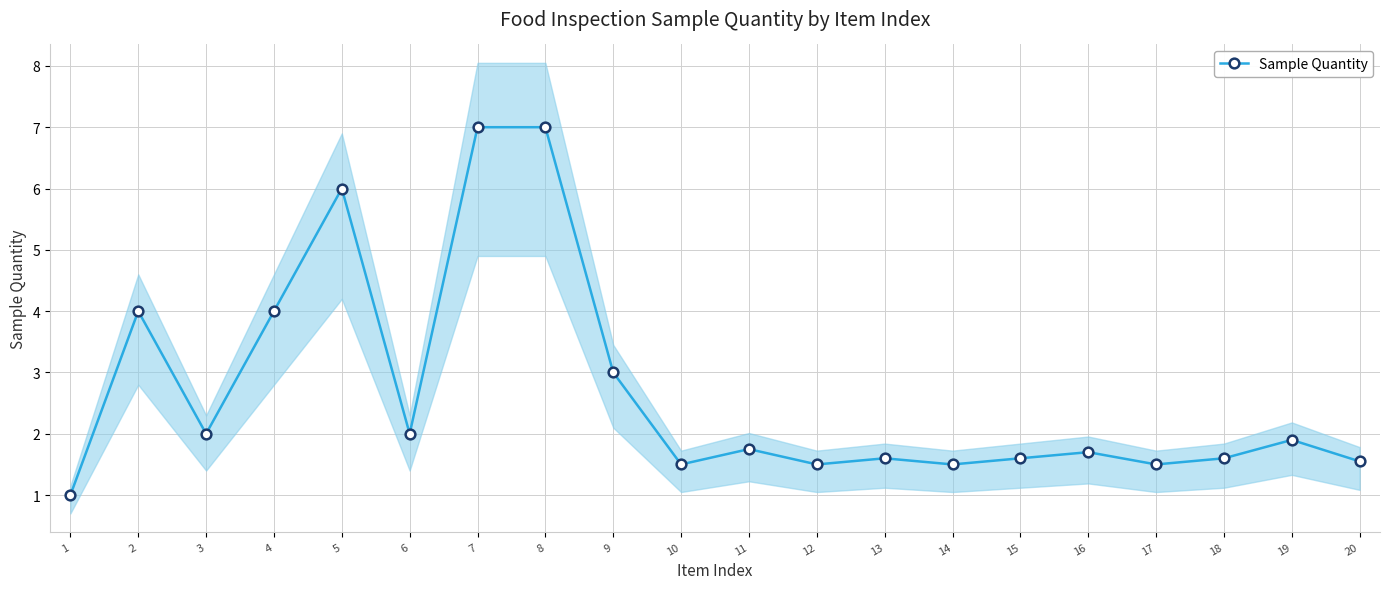

Rank the categories by value from highest to lowest.

7, 8, 5, 2, 4, 9, 3, 6, 19, 11, 16, 13, 15, 18, 20, 10, 12, 14, 17, 1